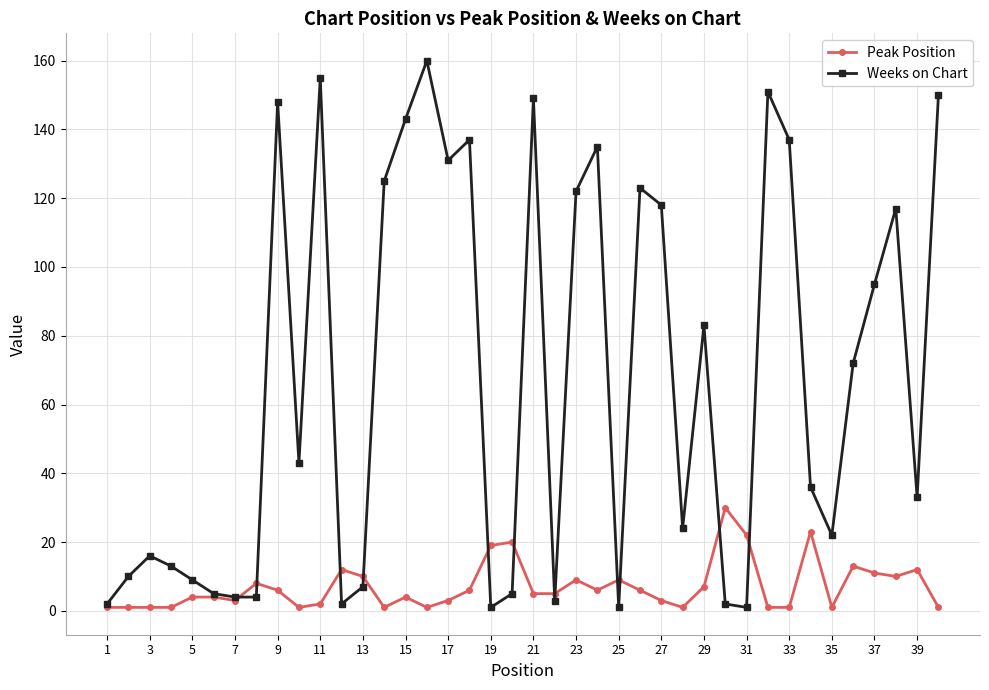

True or false: Peak Position has more than 0 interior local peaks.

True